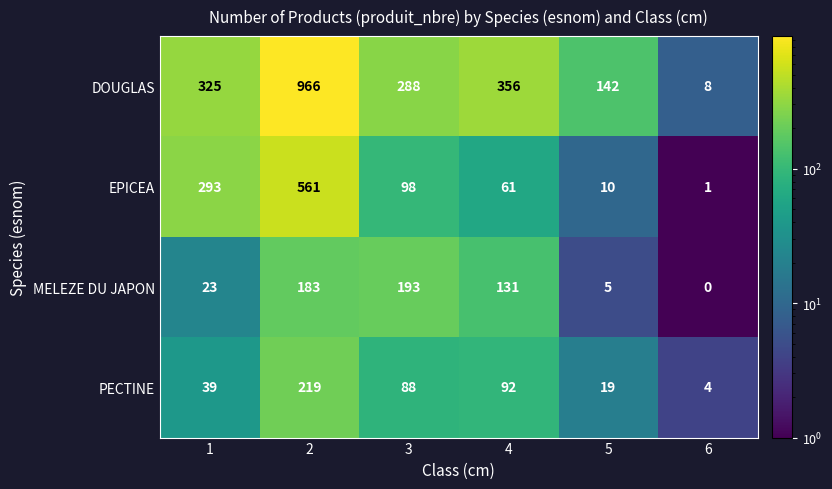

Reading right to left, list all the values displayed in this chart.

DOUGLAS: 6=8	5=142	4=356	3=288	2=966	1=325
EPICEA: 6=1	5=10	4=61	3=98	2=561	1=293
MELEZE DU JAPON: 6=0	5=5	4=131	3=193	2=183	1=23
PECTINE: 6=4	5=19	4=92	3=88	2=219	1=39